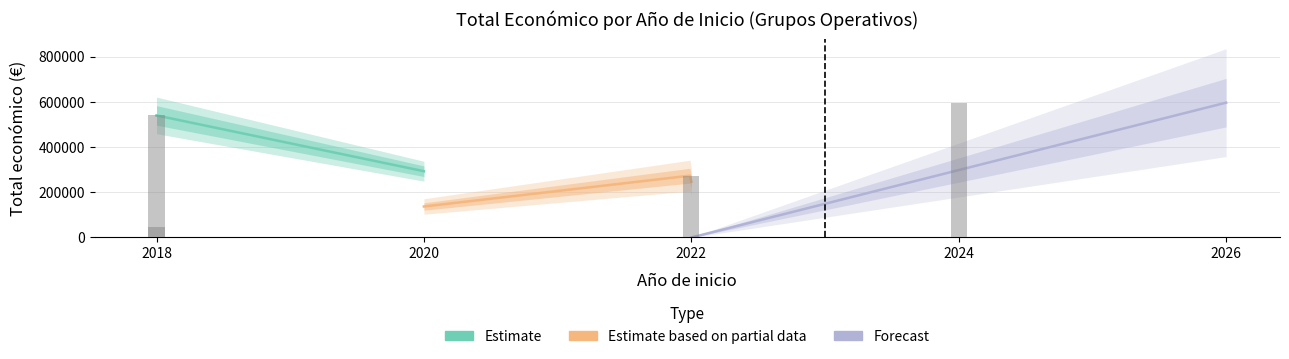

True or false: the data shows 540000 at 2018.

True